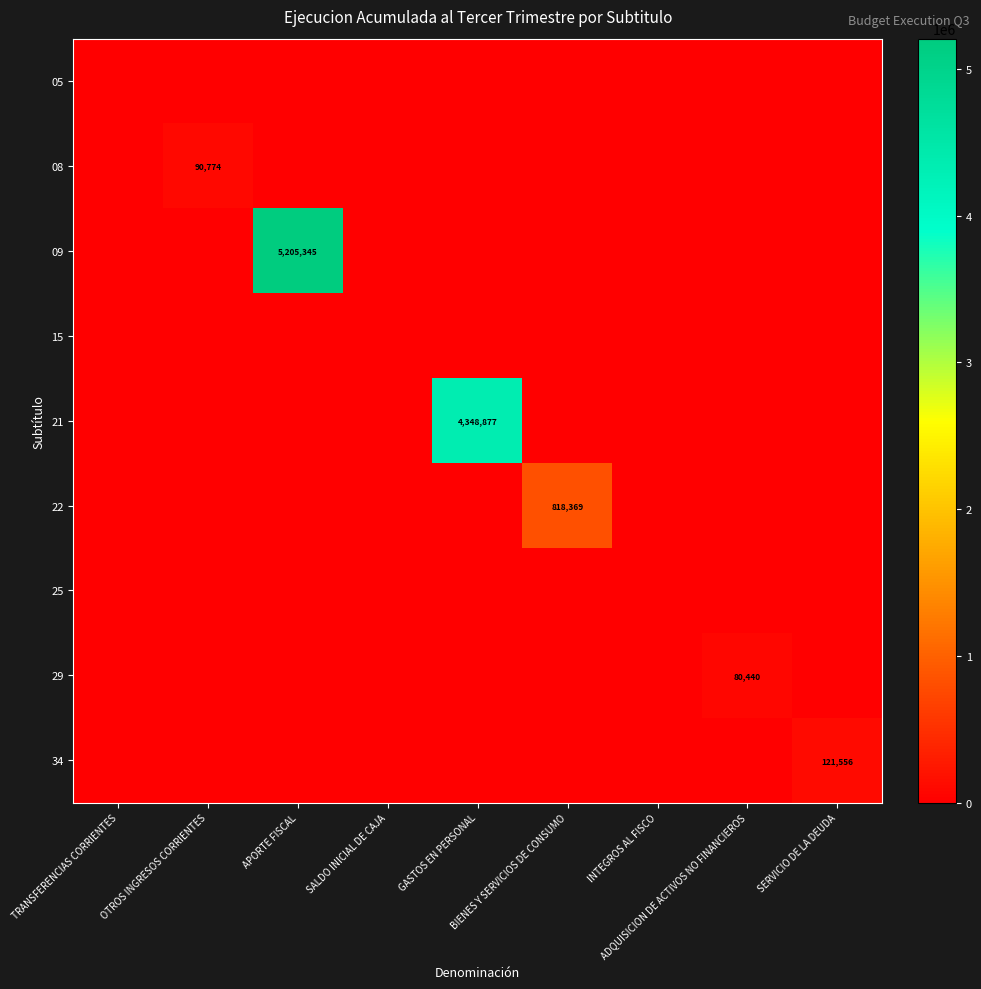

Where is 34 nearest to the value 60778?

TRANSFERENCIAS CORRIENTES